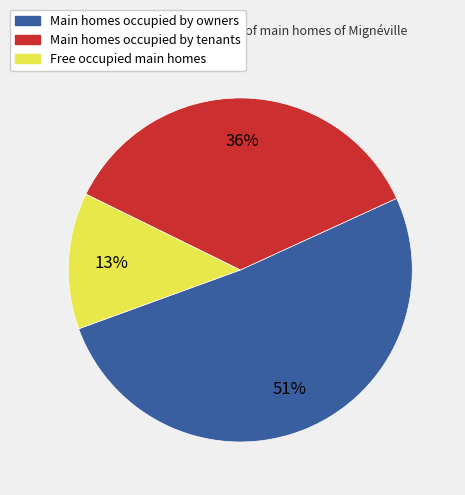

Do Main homes occupied by owners and Free occupied main homes together represent more than half of the pie?

Yes